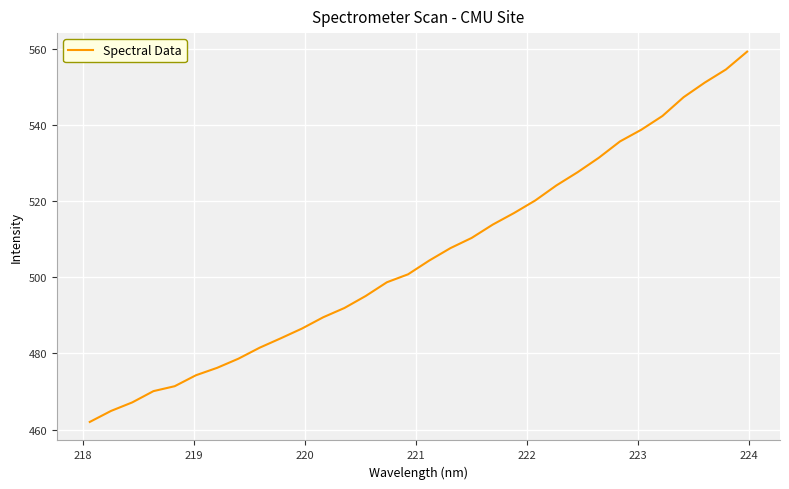

What is the smallest value displayed?

462.0